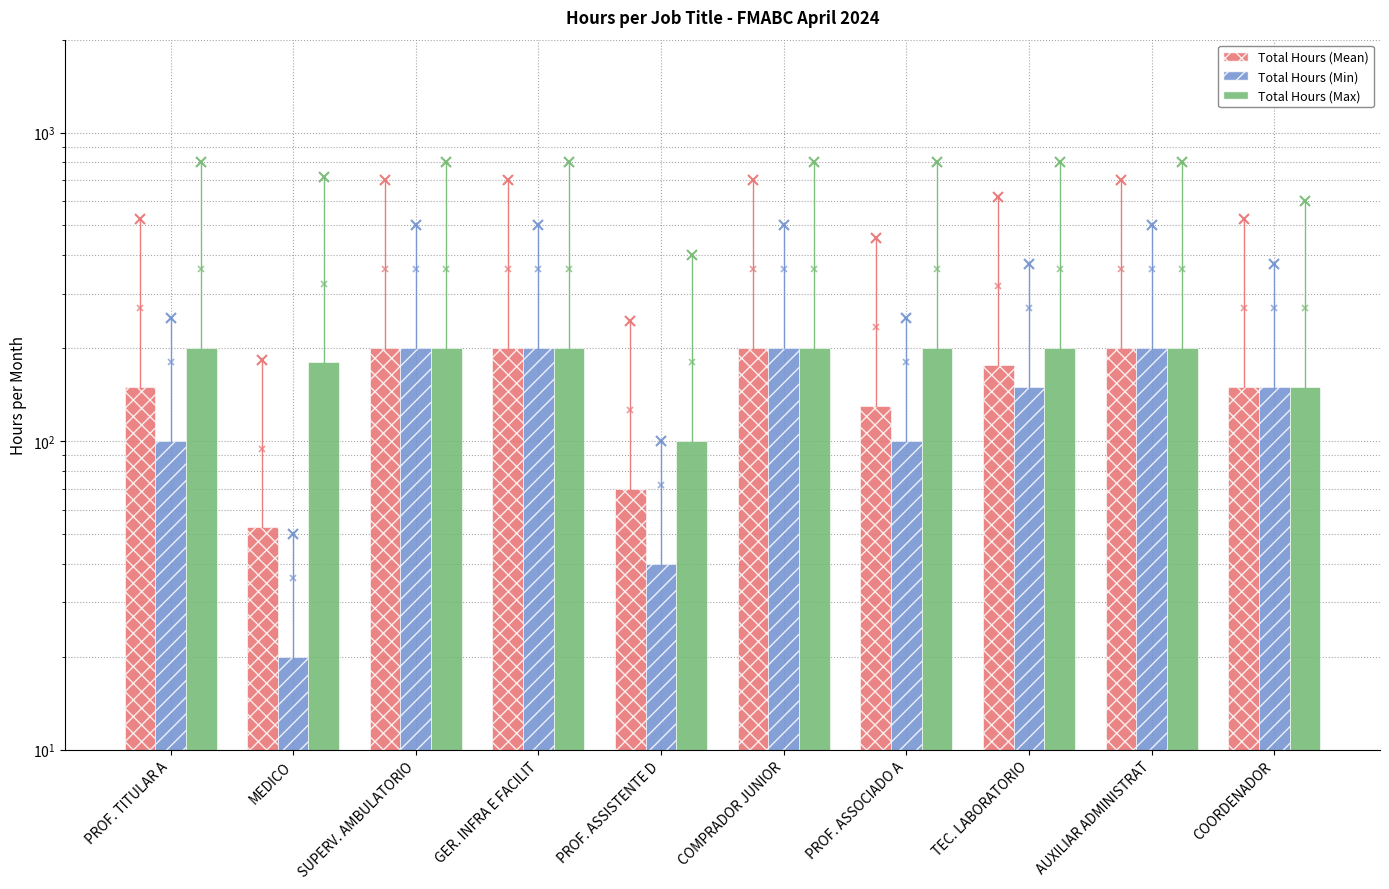

Count the number of data series in this chart.

3